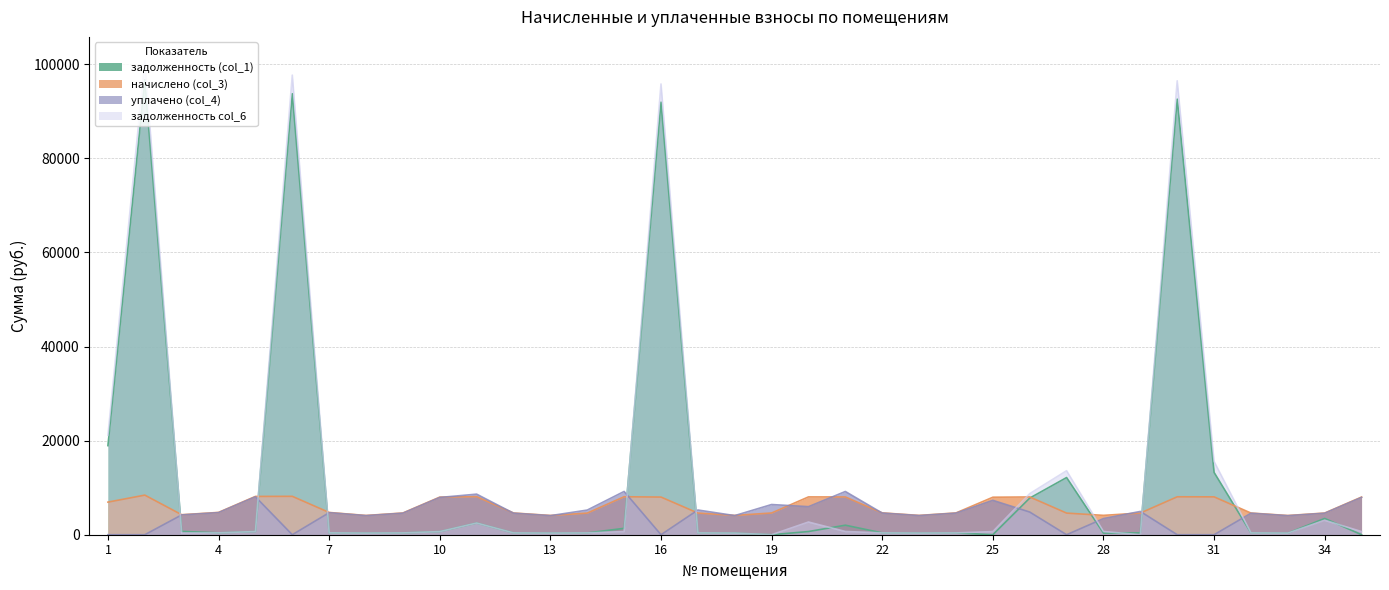

Is the value of задолженность (col_1) at 8 greater than the value of начислено (col_3) at 35?

No